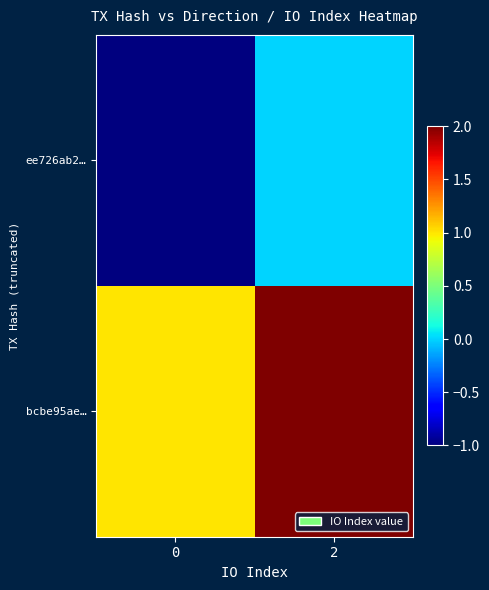

Between 2 and 0, which is larger?

2